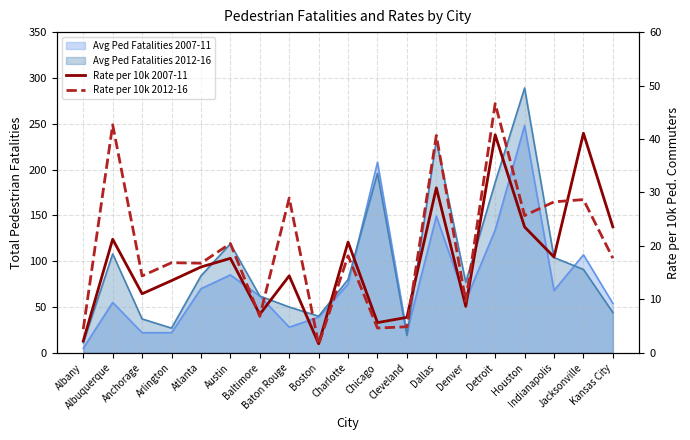

The Rate per 10k 2012-16 series shows 46.6 at Detroit. True or false?

True